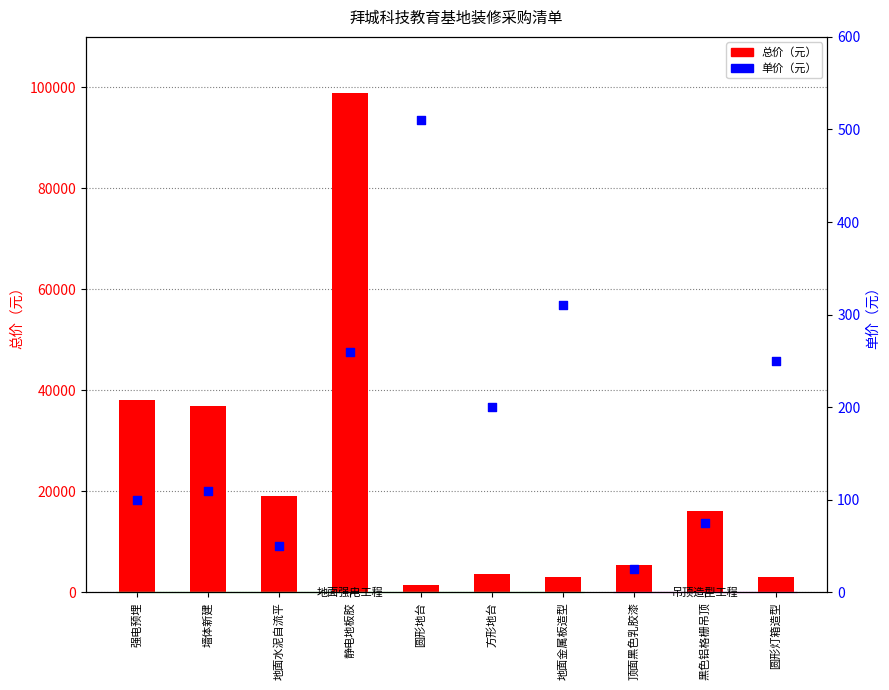

Which series has the largest Y range (max minus min)?

总价（元）